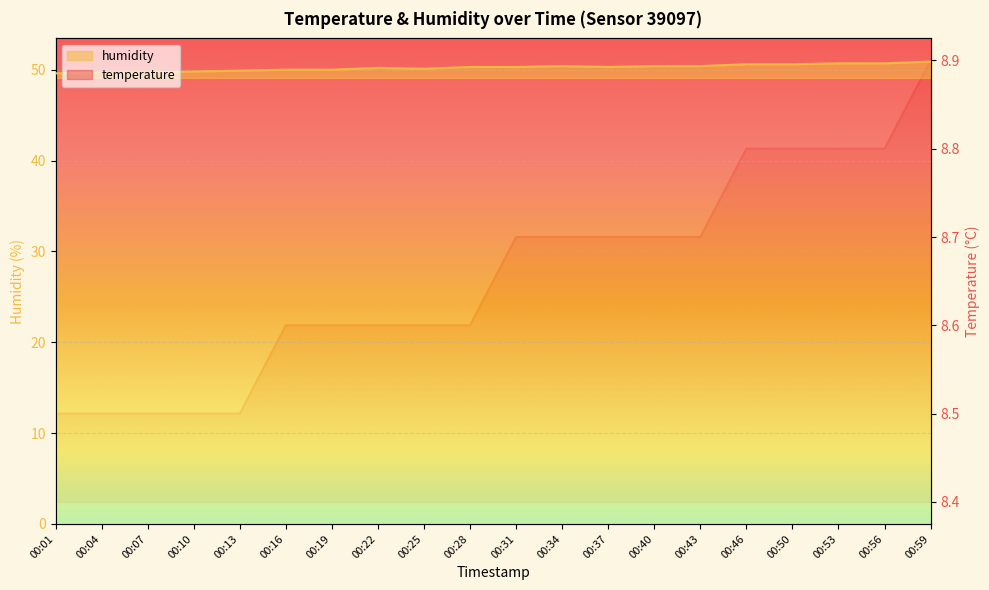

What is the spread (max minus min) of values at 00:37?

41.6